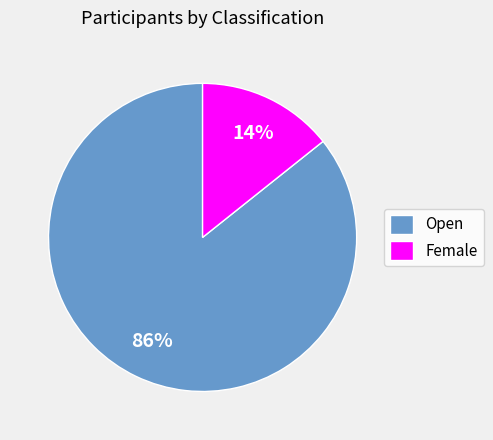

Is Open the majority of the pie?

Yes